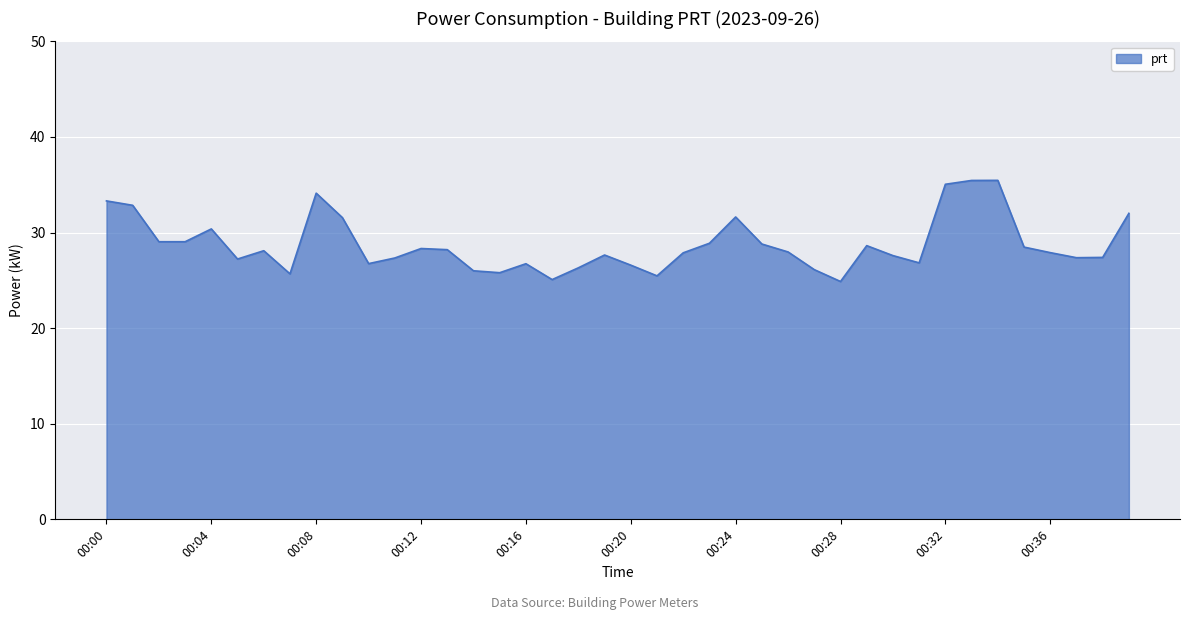

What is the smallest value displayed?

24.9